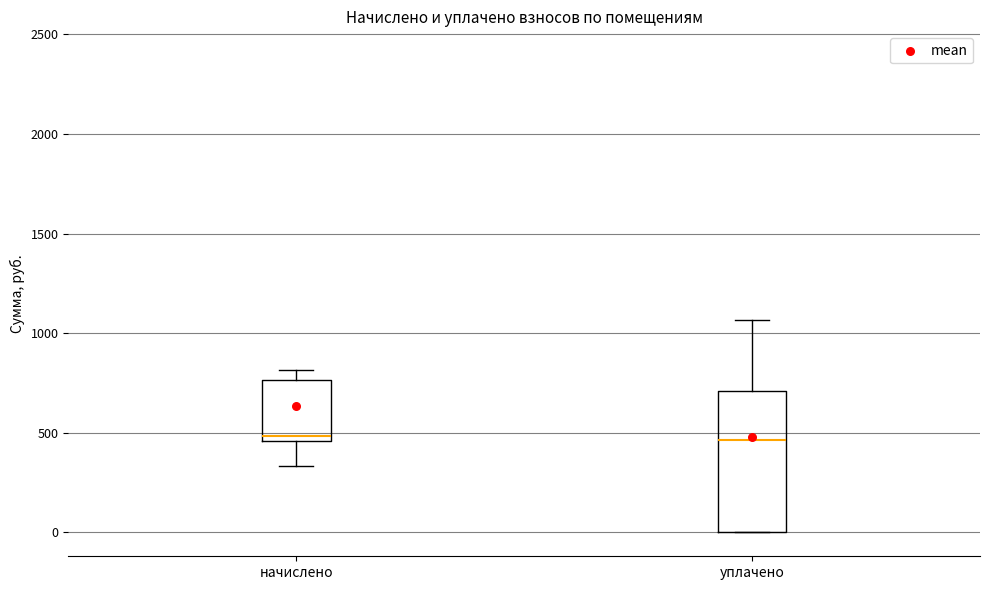

Where does the upper whisker of the box for начислено end on the y-axis? The values are not printed on the chart, so give them approximately, as read against the axis.

800